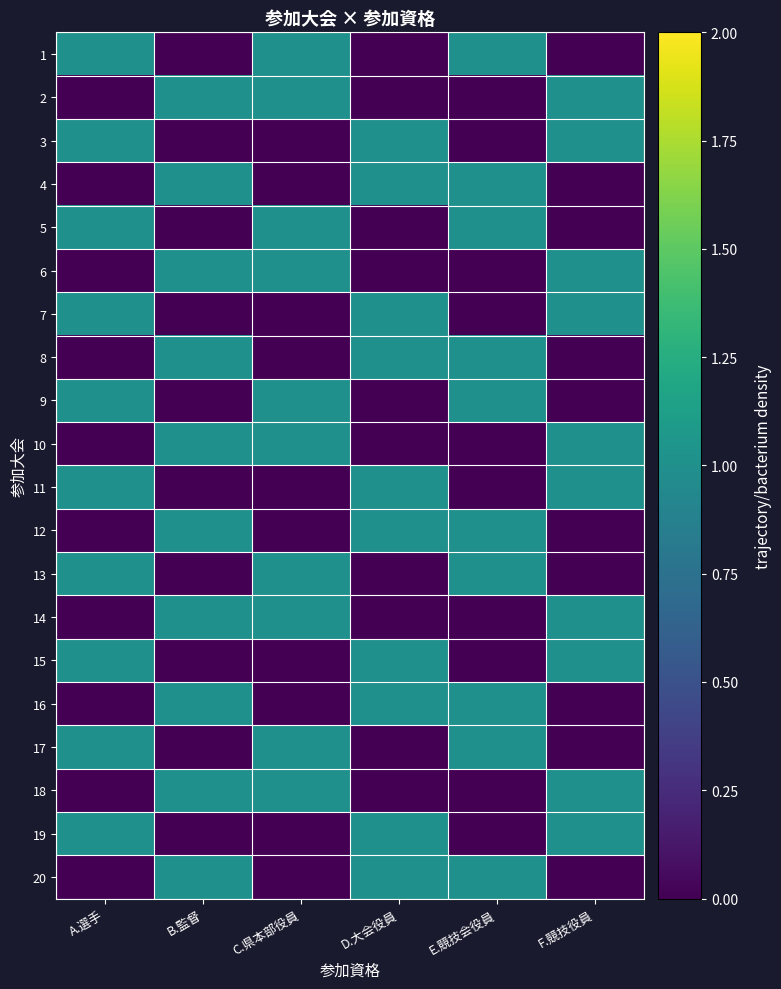

Reading right to left, list all the values displayed in this chart.

1: F.競技役員=0	E.競技会役員=1	D.大会役員=0	C.県本部役員=1	B.監督=0	A.選手=1
2: F.競技役員=1	E.競技会役員=0	D.大会役員=0	C.県本部役員=1	B.監督=1	A.選手=0
3: F.競技役員=1	E.競技会役員=0	D.大会役員=1	C.県本部役員=0	B.監督=0	A.選手=1
4: F.競技役員=0	E.競技会役員=1	D.大会役員=1	C.県本部役員=0	B.監督=1	A.選手=0
5: F.競技役員=0	E.競技会役員=1	D.大会役員=0	C.県本部役員=1	B.監督=0	A.選手=1
6: F.競技役員=1	E.競技会役員=0	D.大会役員=0	C.県本部役員=1	B.監督=1	A.選手=0
7: F.競技役員=1	E.競技会役員=0	D.大会役員=1	C.県本部役員=0	B.監督=0	A.選手=1
8: F.競技役員=0	E.競技会役員=1	D.大会役員=1	C.県本部役員=0	B.監督=1	A.選手=0
9: F.競技役員=0	E.競技会役員=1	D.大会役員=0	C.県本部役員=1	B.監督=0	A.選手=1
10: F.競技役員=1	E.競技会役員=0	D.大会役員=0	C.県本部役員=1	B.監督=1	A.選手=0
11: F.競技役員=1	E.競技会役員=0	D.大会役員=1	C.県本部役員=0	B.監督=0	A.選手=1
12: F.競技役員=0	E.競技会役員=1	D.大会役員=1	C.県本部役員=0	B.監督=1	A.選手=0
13: F.競技役員=0	E.競技会役員=1	D.大会役員=0	C.県本部役員=1	B.監督=0	A.選手=1
14: F.競技役員=1	E.競技会役員=0	D.大会役員=0	C.県本部役員=1	B.監督=1	A.選手=0
15: F.競技役員=1	E.競技会役員=0	D.大会役員=1	C.県本部役員=0	B.監督=0	A.選手=1
16: F.競技役員=0	E.競技会役員=1	D.大会役員=1	C.県本部役員=0	B.監督=1	A.選手=0
17: F.競技役員=0	E.競技会役員=1	D.大会役員=0	C.県本部役員=1	B.監督=0	A.選手=1
18: F.競技役員=1	E.競技会役員=0	D.大会役員=0	C.県本部役員=1	B.監督=1	A.選手=0
19: F.競技役員=1	E.競技会役員=0	D.大会役員=1	C.県本部役員=0	B.監督=0	A.選手=1
20: F.競技役員=0	E.競技会役員=1	D.大会役員=1	C.県本部役員=0	B.監督=1	A.選手=0